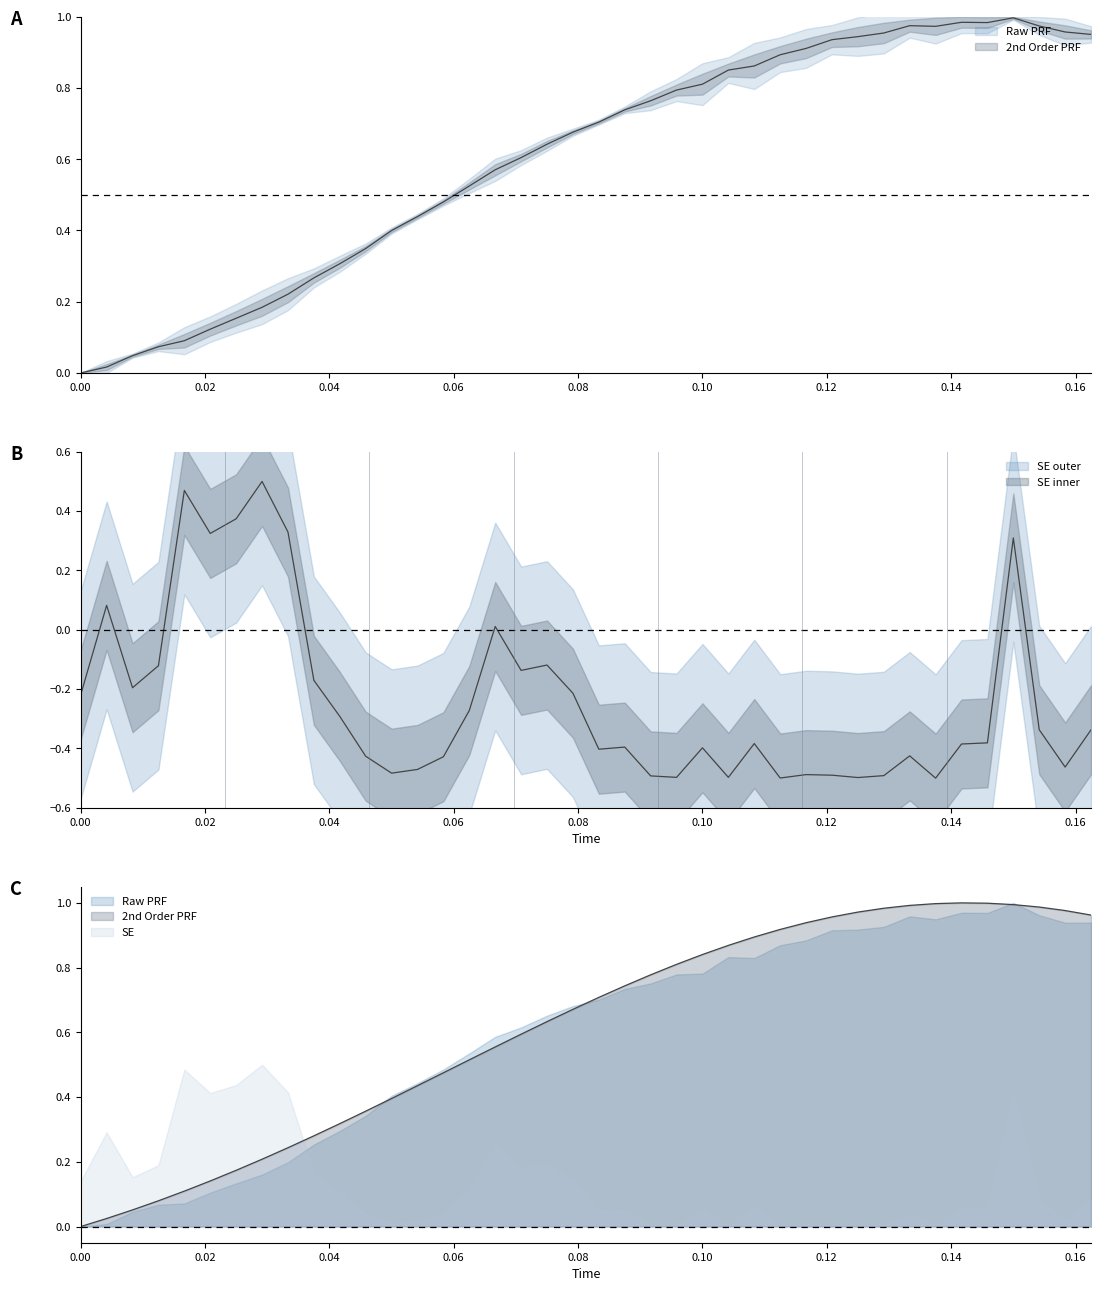

Is the value of prf_2nd at 7 greater than the value of raw_prf at 4?

Yes